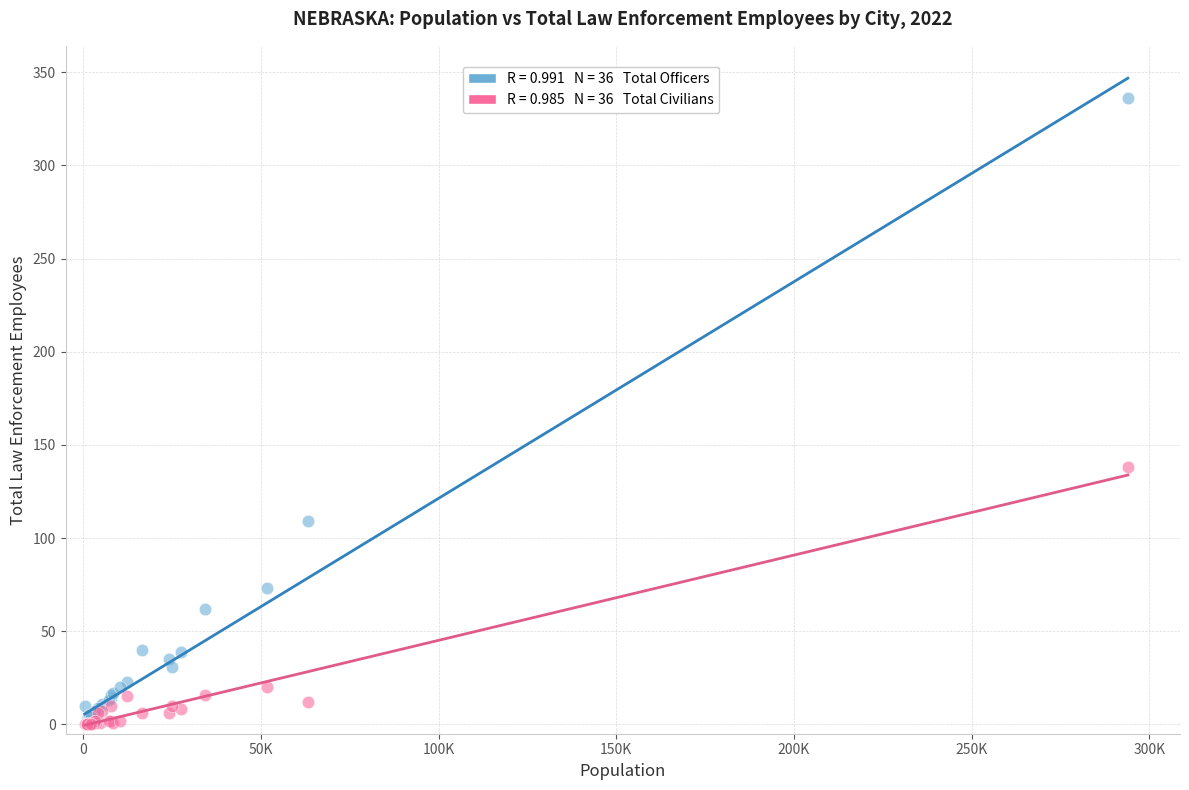

Across all series, what Y value is closest to 168?

138